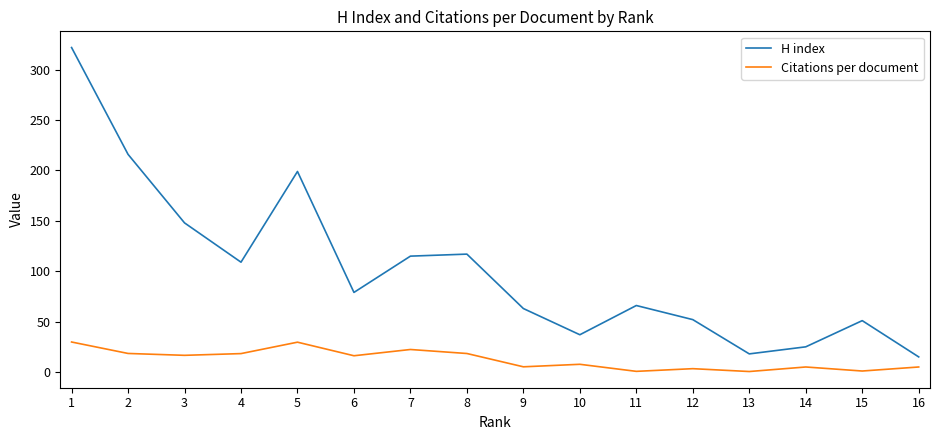

What is the sum of the H index values at 7 and 12?

167.0